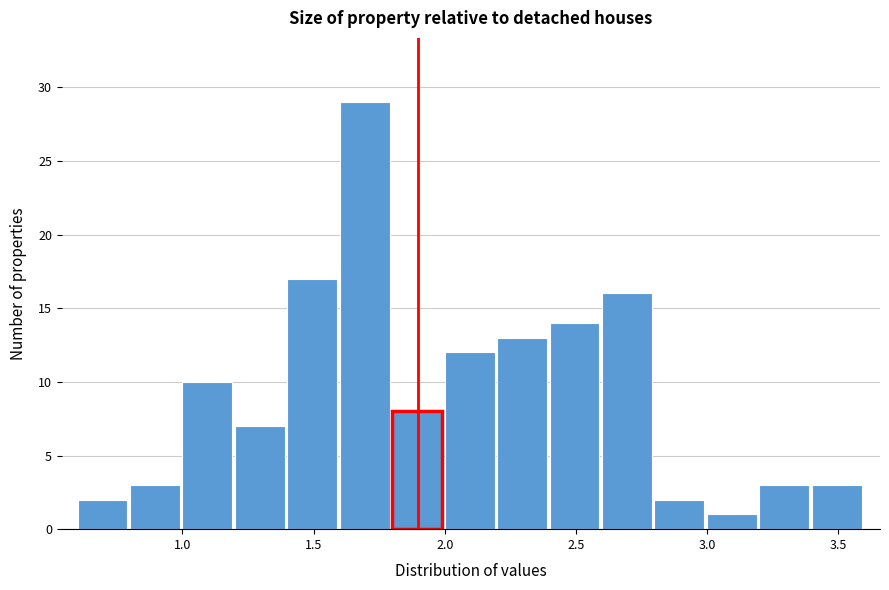

Reading left to right, list every bar in this chart as the range it spans on the x-axis followed by its height. The values are not printed on the chart, so give them approximately, as read against the axis.

0.6 to 0.8: 2
0.8 to 1.0: 3
1.0 to 1.2: 10
1.2 to 1.4: 7
1.4 to 1.6: 17
1.6 to 1.8: 29
1.8 to 2.0: 8
2.0 to 2.2: 12
2.2 to 2.4: 13
2.4 to 2.6: 14
2.6 to 2.8: 16
2.8 to 3.0: 2
3.0 to 3.2: 1
3.2 to 3.4: 3
3.4 to 3.6: 3